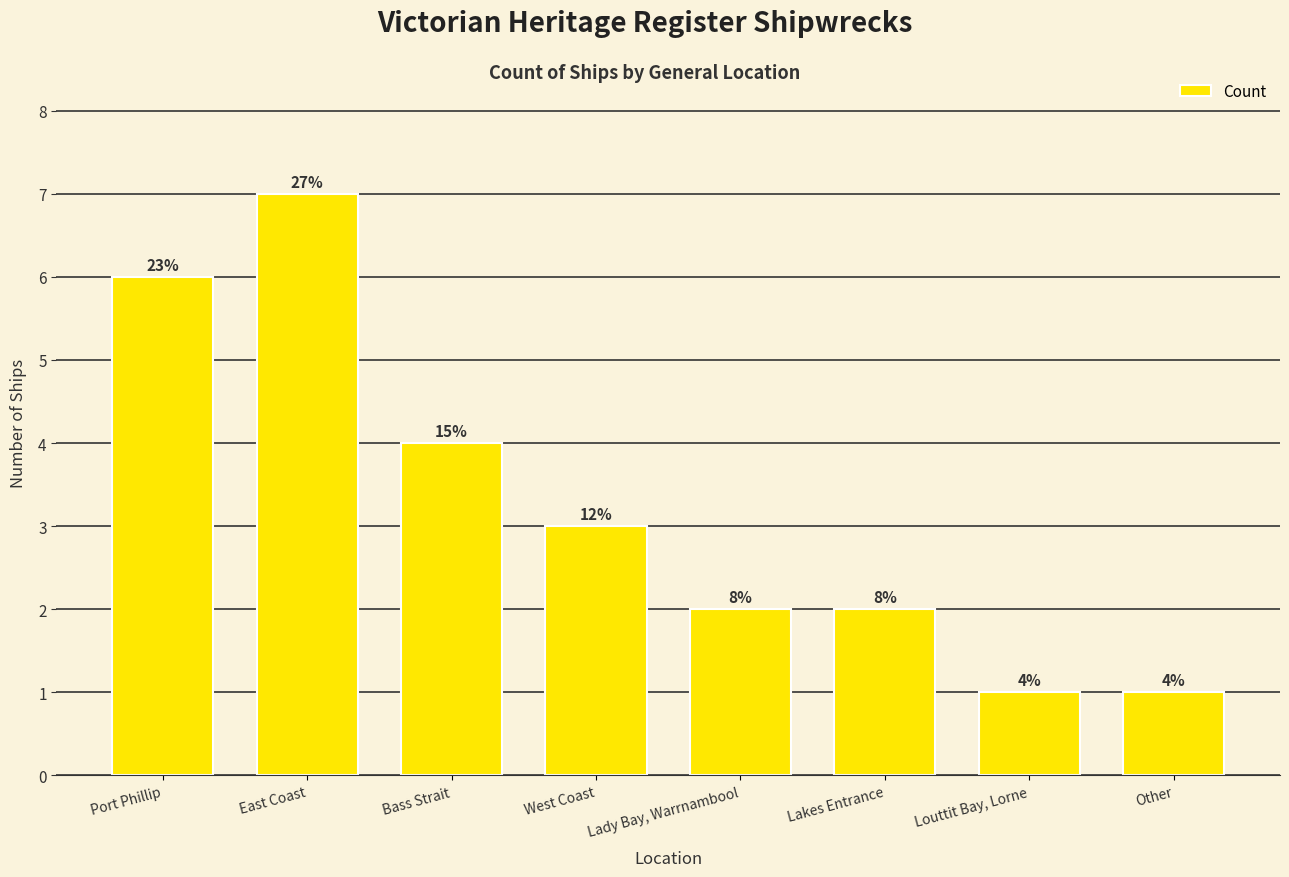

How many bars are there in total?

8